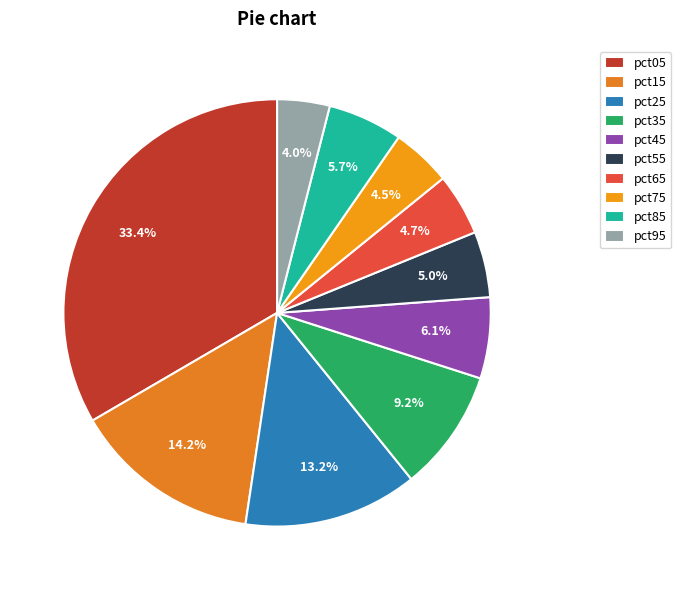

Is there any slice that represents more than half of the pie?

No